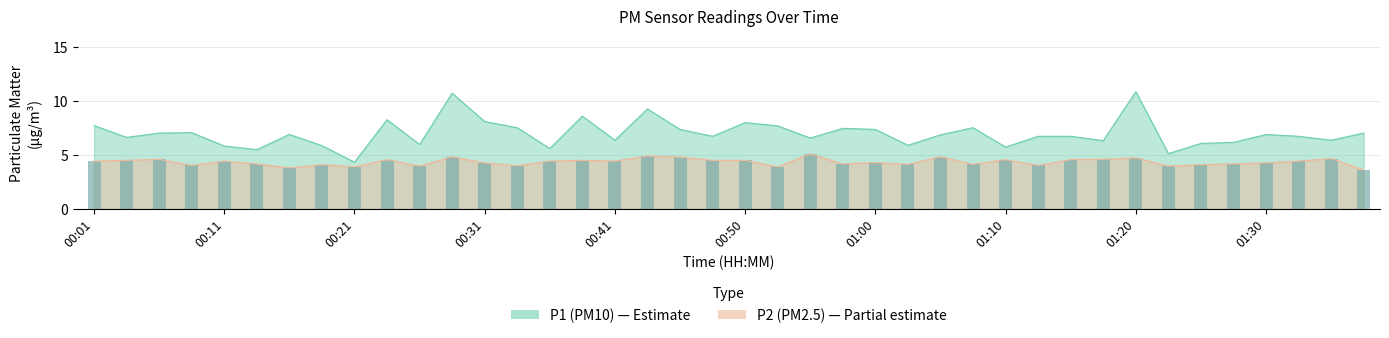

Is it true that P2 equals 4.2 at 00:14?

True